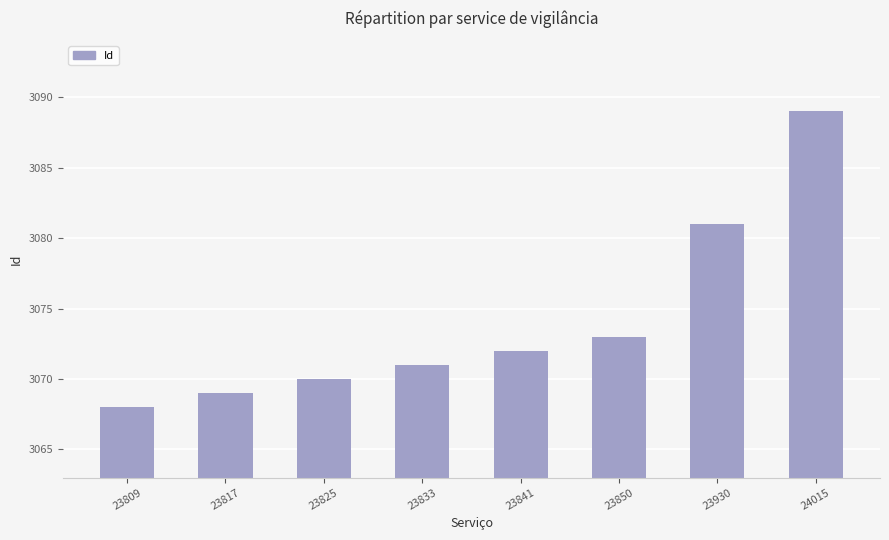

Read the value at 23809.

3068